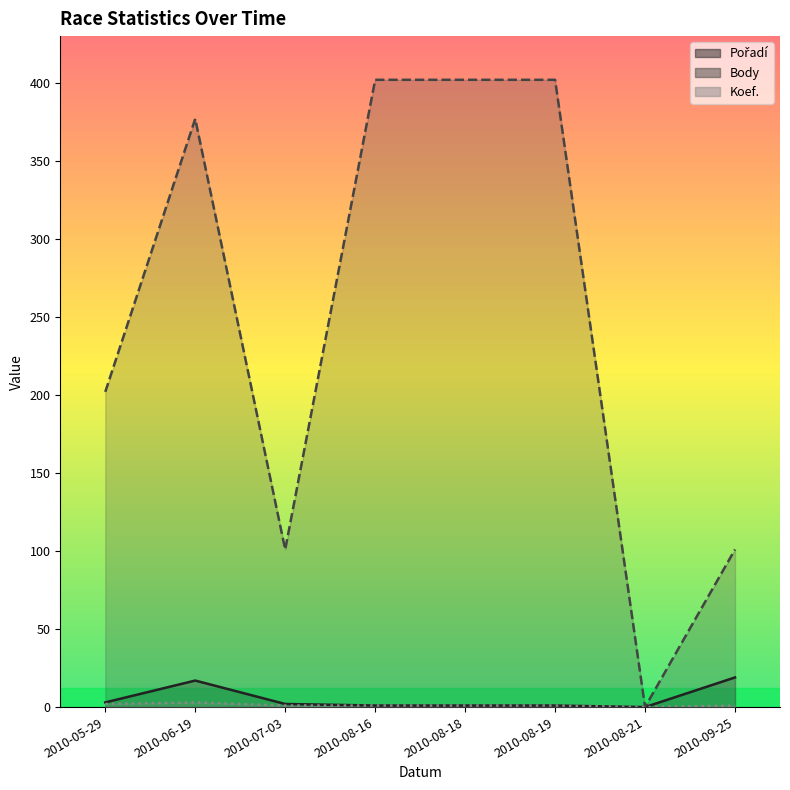

The Pořadí series shows 2 at 2010-07-03. True or false?

True